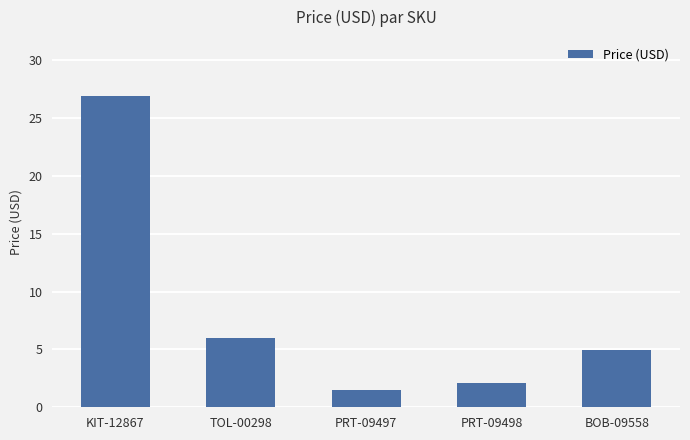

The value at KIT-12867 is 26.9. True or false?

True